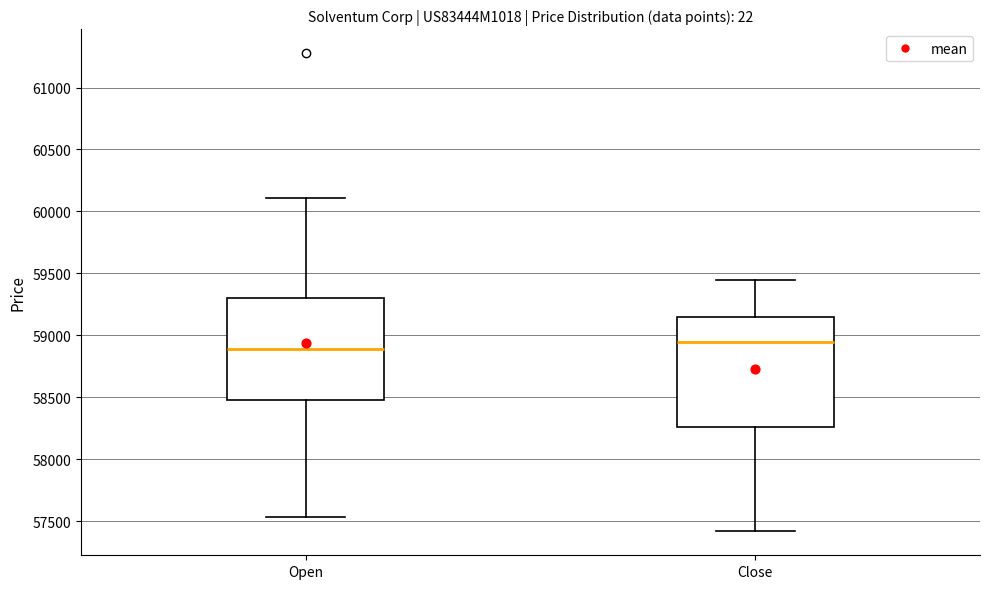

Reading left to right, transcribe this box plot: for each box, give where its median line is, the range the box spans, and where its two whiskers end, as read against the y-axis. The values are not printed on the chart, so give them approximately, as read against the axis.

Open: median 58900, box 58450 to 59300, whiskers 57550 to 60100
Close: median 58950, box 58250 to 59150, whiskers 57400 to 59450